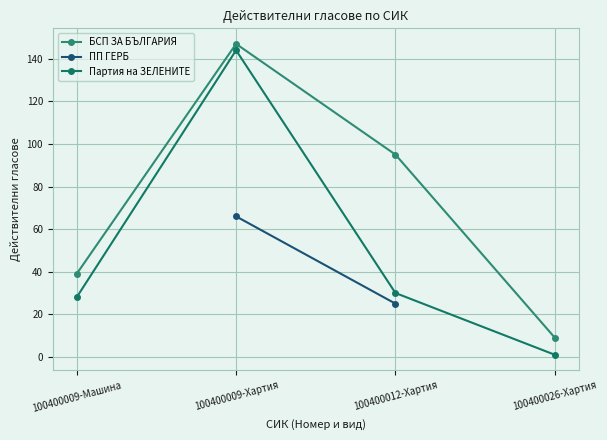

True or false: Партия на ЗЕЛЕНИТЕ has more than 2 interior local peaks.

False